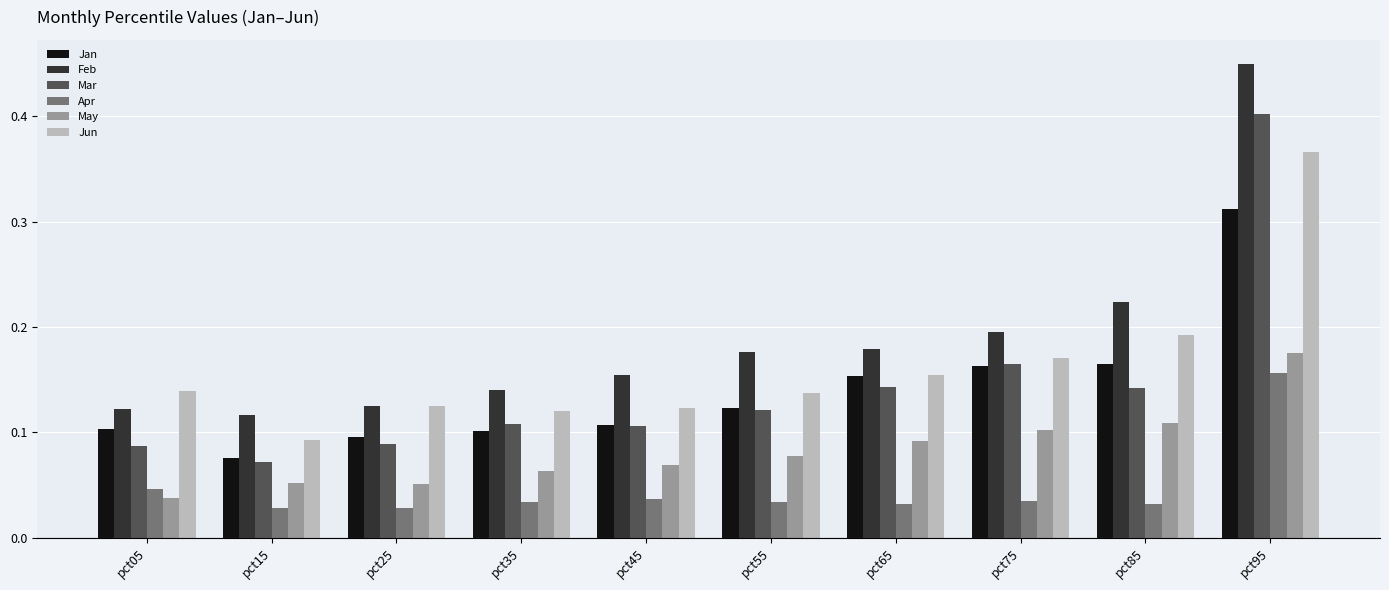

The value of Jun at pct45 is 0.2. True or false?

False